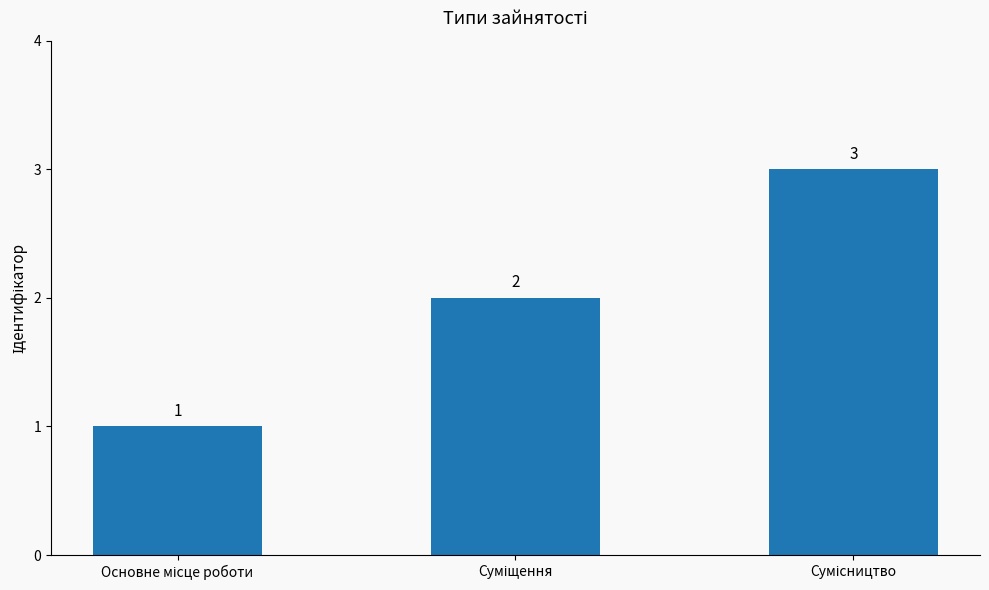

What is the value of the 2nd bar from the left?

2